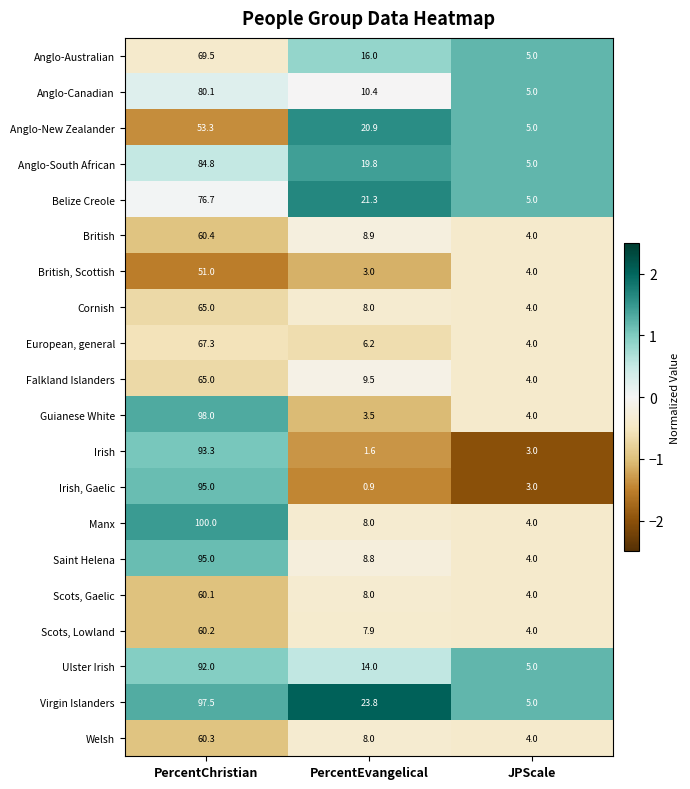

Which label corresponds to the smallest value in the chart?

PercentEvangelical